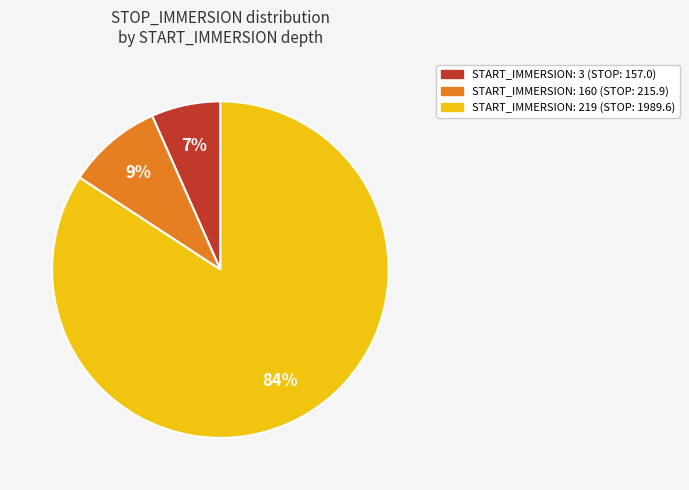

To the nearest percent, what is the average slice percentage?

33%